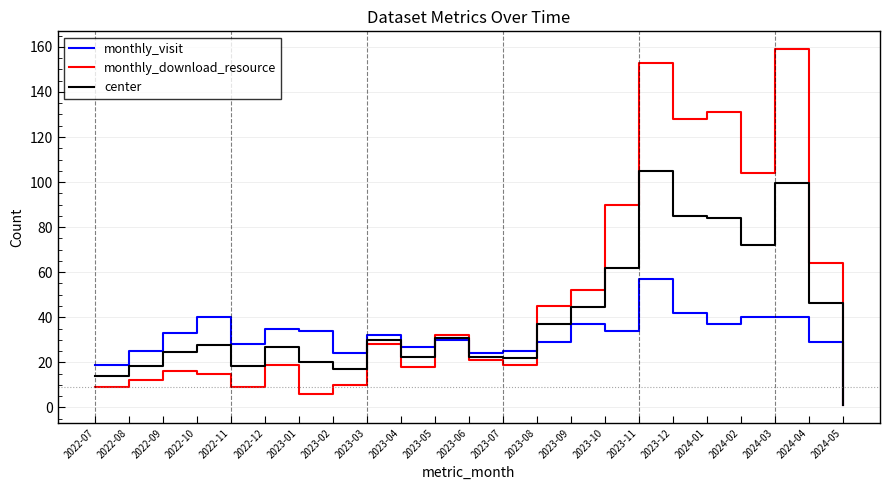

Rank the series by their average value, from lowest to highest.

monthly_visit, center, monthly_download_resource